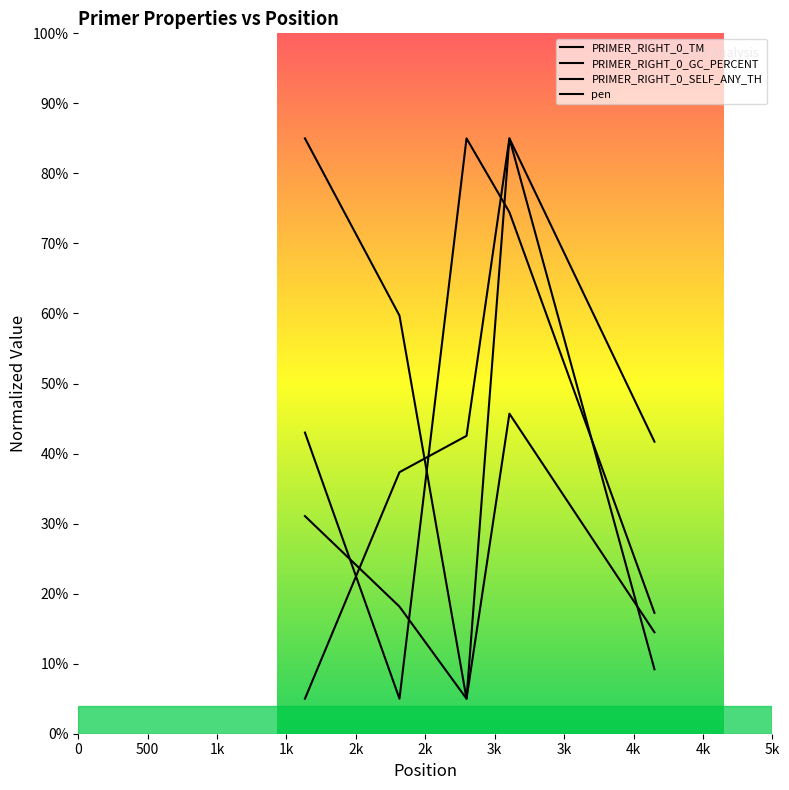

Does the chart have visible grid lines?

No